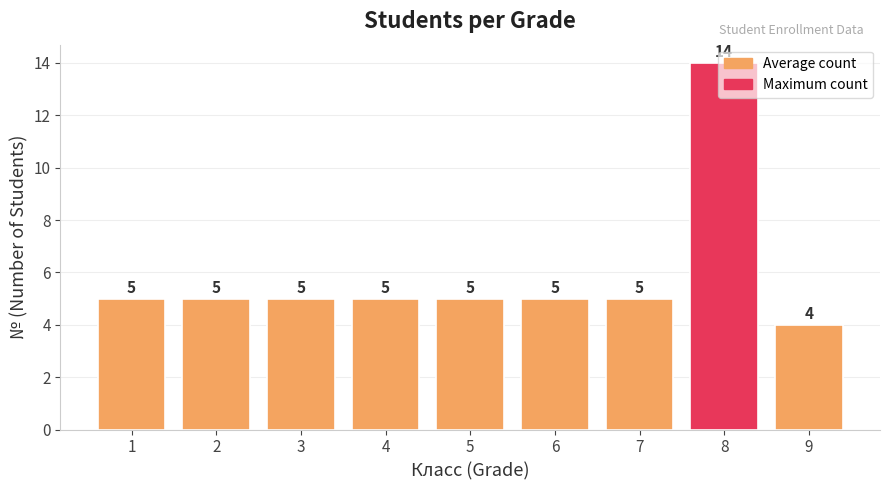

What is the difference between the maximum and minimum values?

10